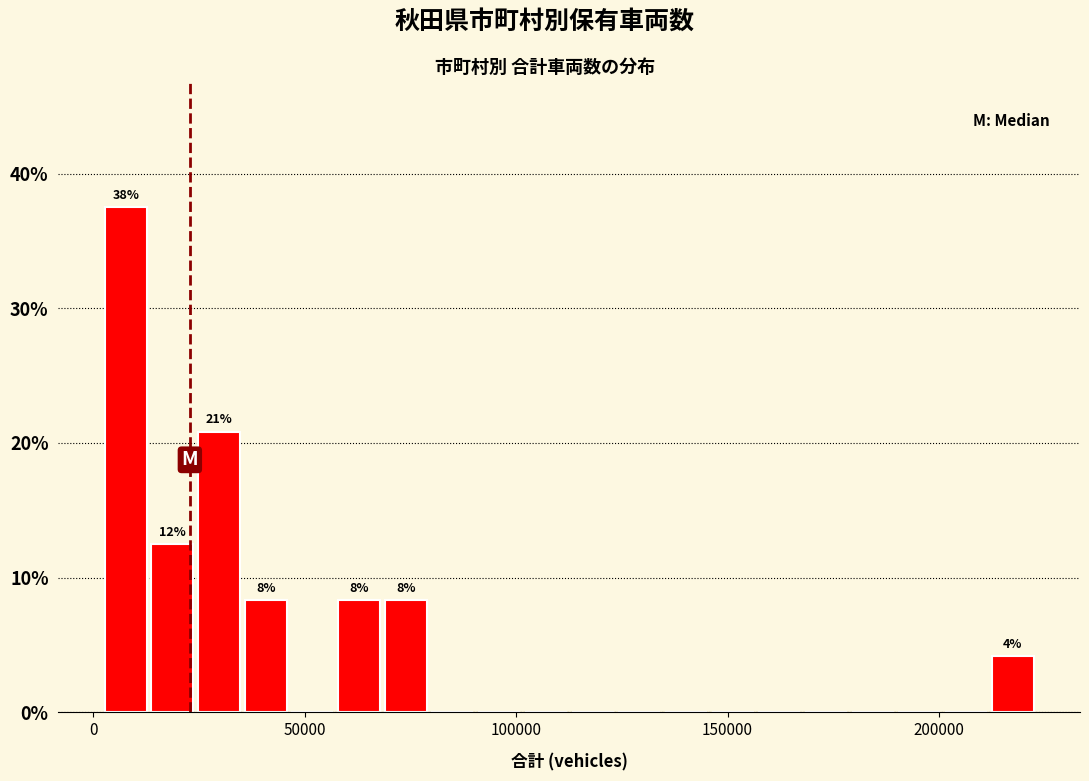

Read against the x-axis, roughly where is the centre of the tallest bar?

10000